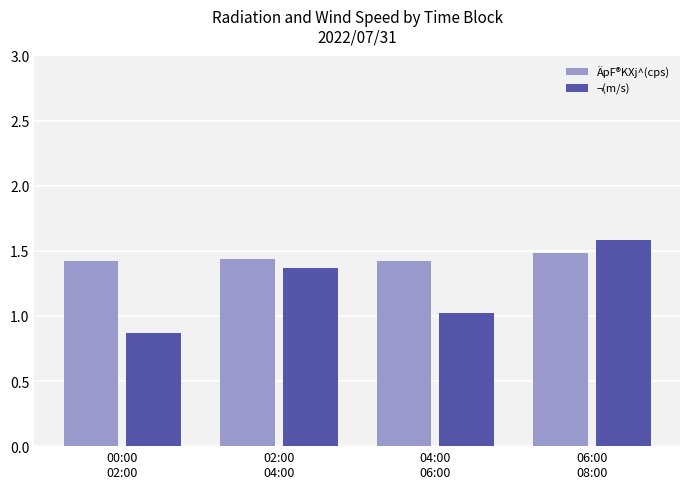

What position from the right is 02:00
04:00?

3